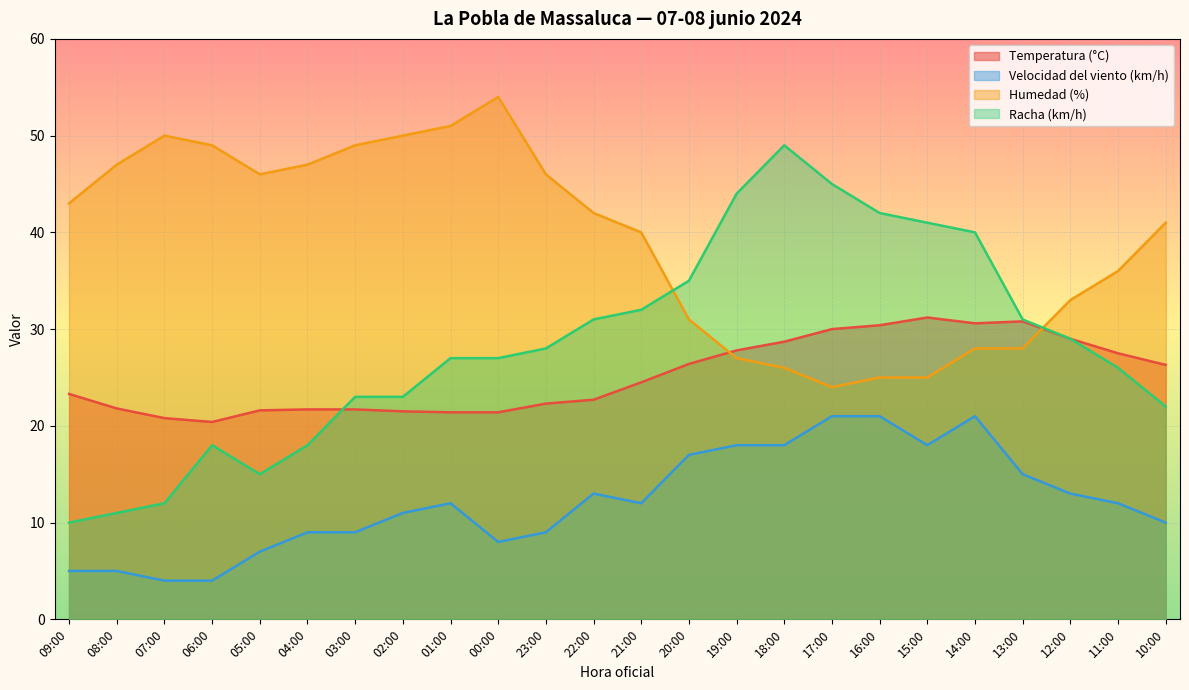

What is the spread (max minus min) of values at 02:00?

39.0